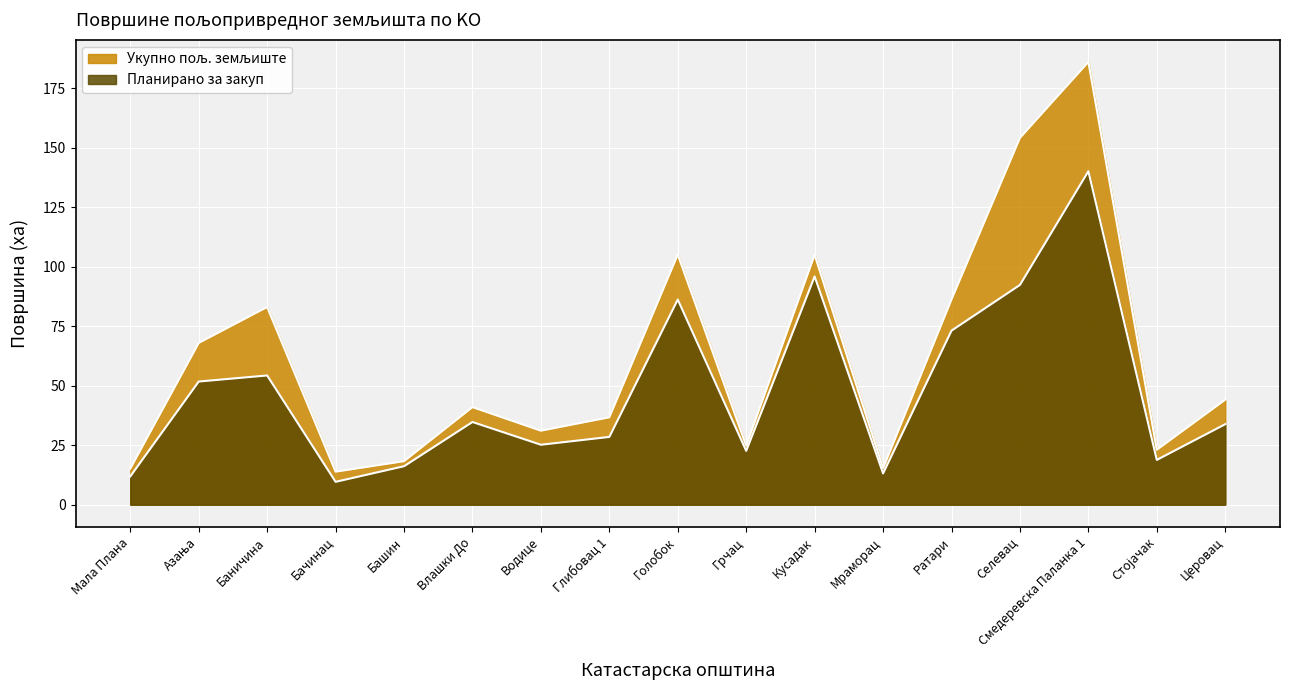

What is the maximum value shown in the chart?

186.1